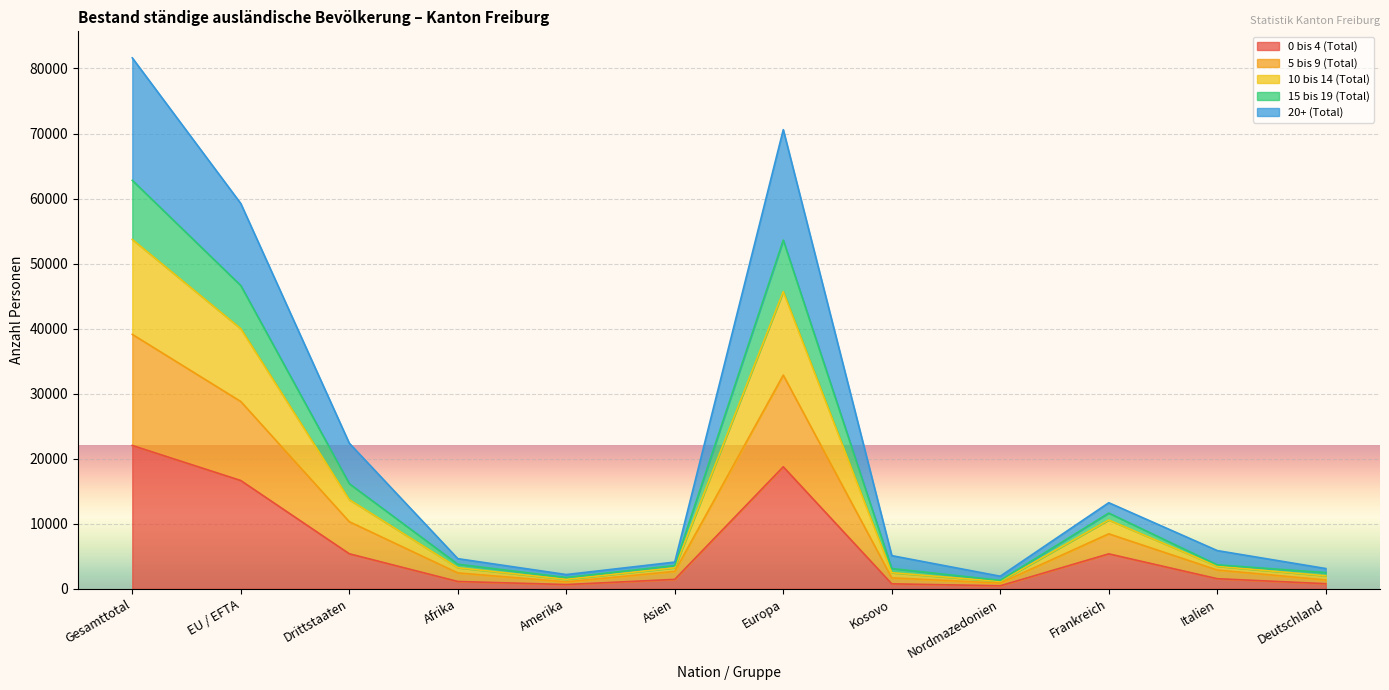

At which category is the sum across all series the highest?

Gesamttotal